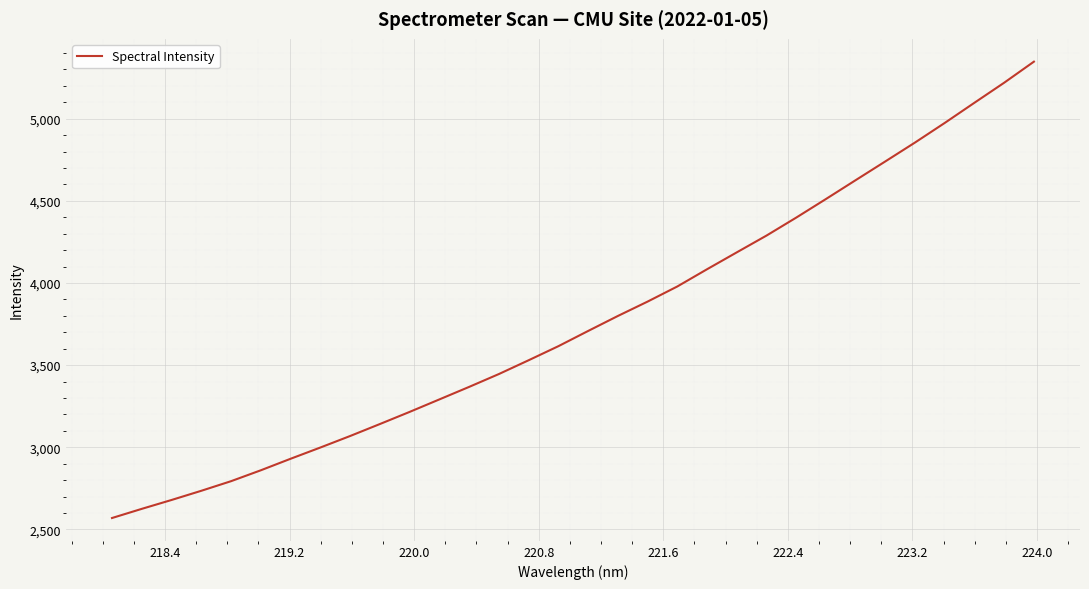

What is the difference between the maximum and minimum values?

2778.0